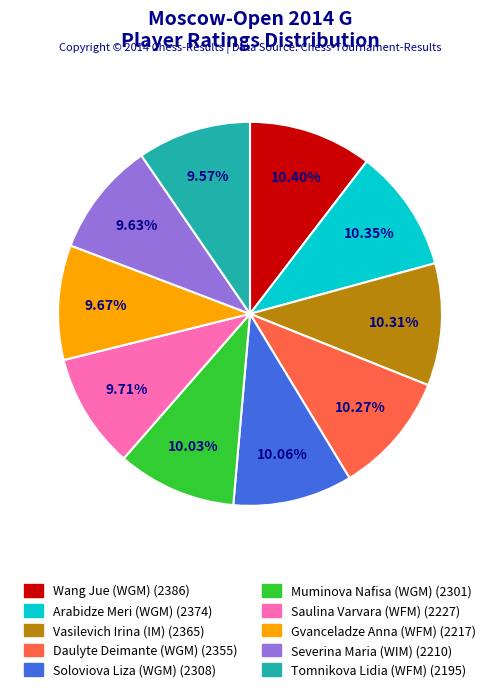

The Saulina Varvara (WFM) slice represents 10% of the pie. True or false?

True